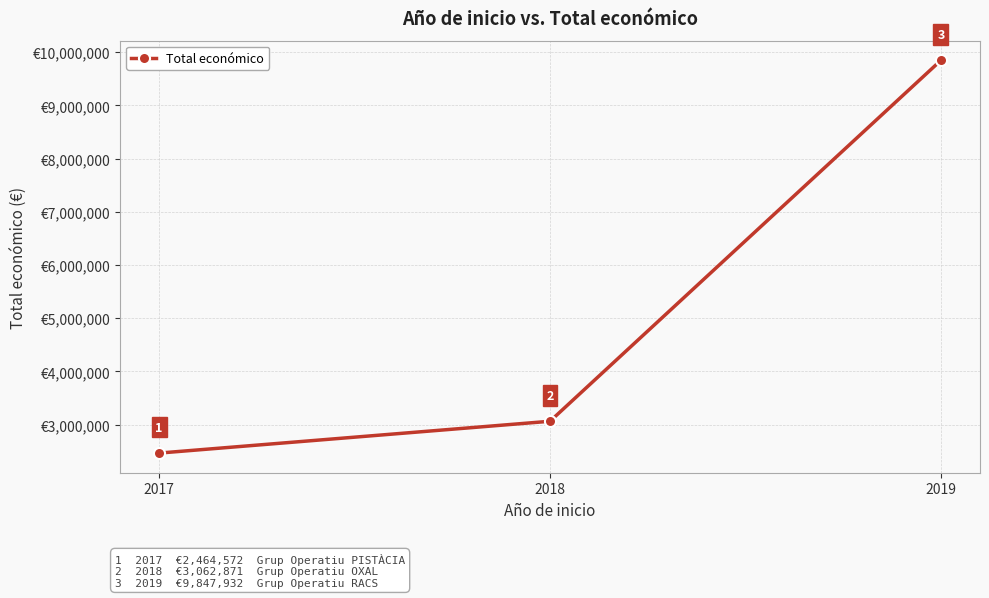

At which category does the chart reach its peak across all series?

2019